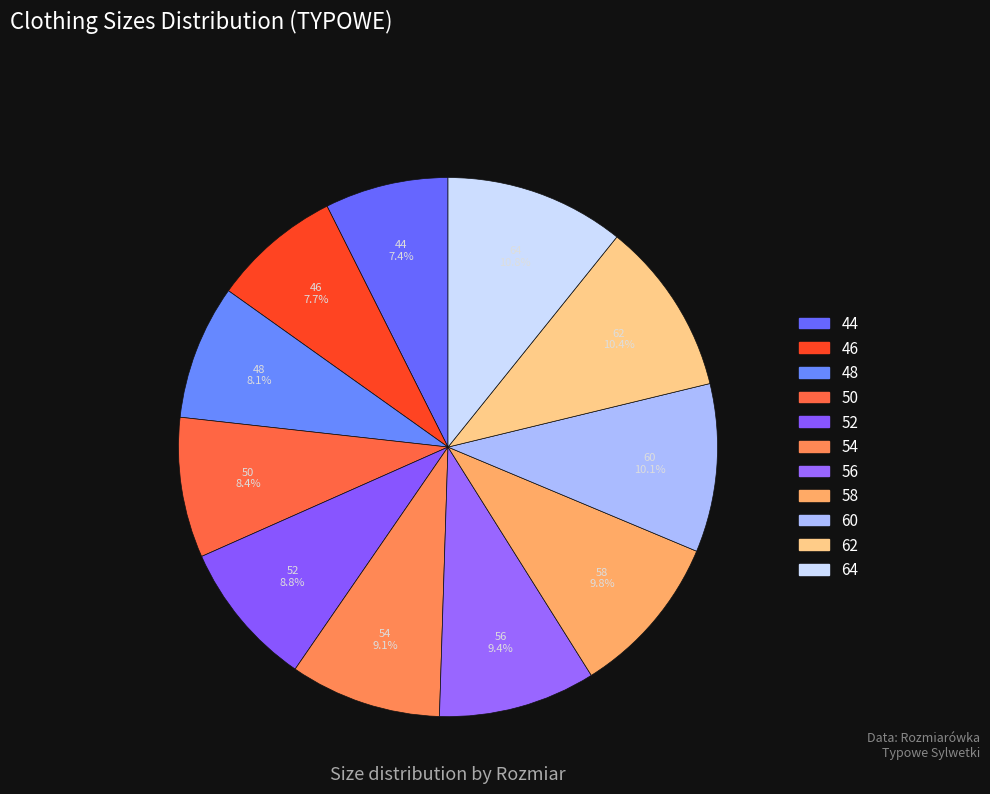

Is 60 the majority of the pie?

No